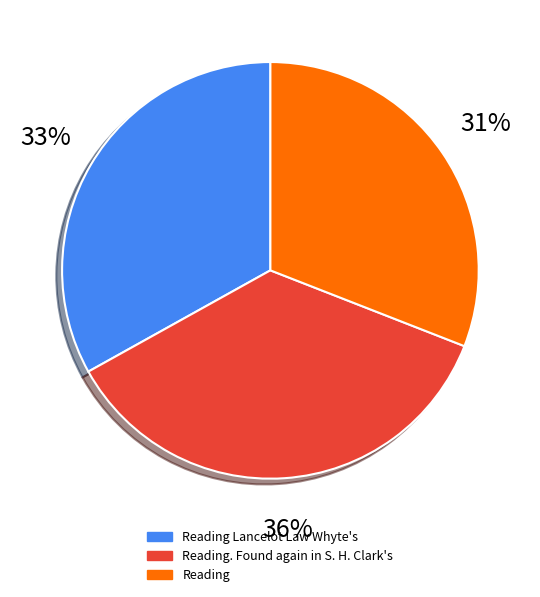

To the nearest percent, what is the average slice percentage?

33%